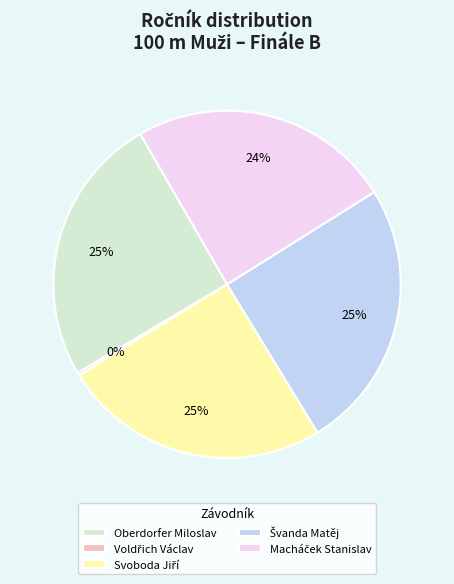

Is there any slice that represents more than half of the pie?

No